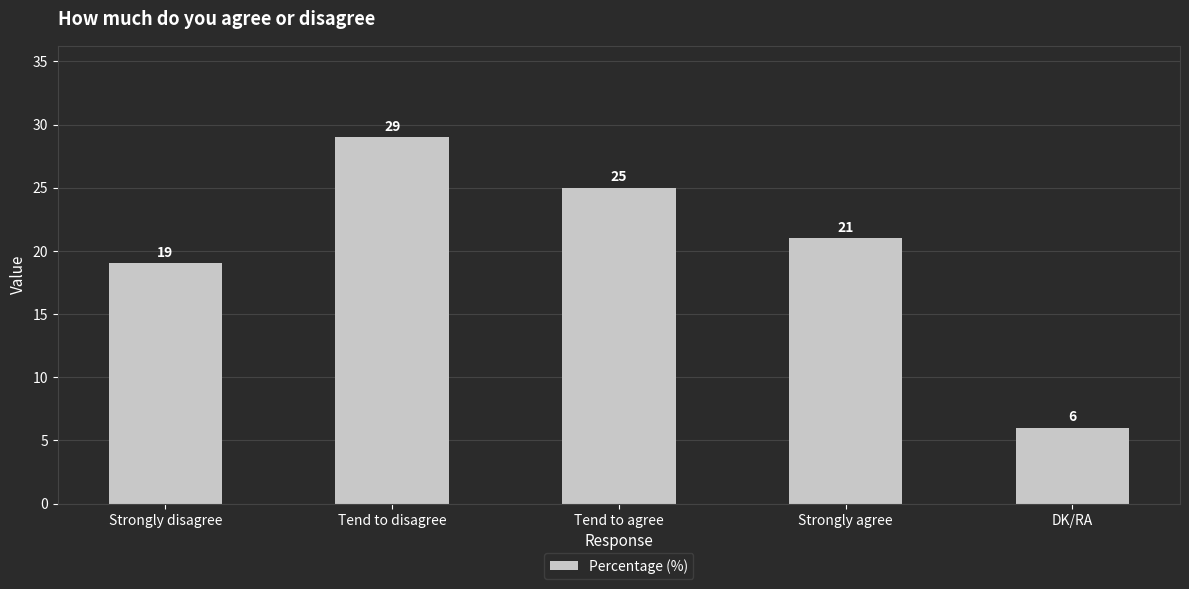

How many data points does each series have?

5